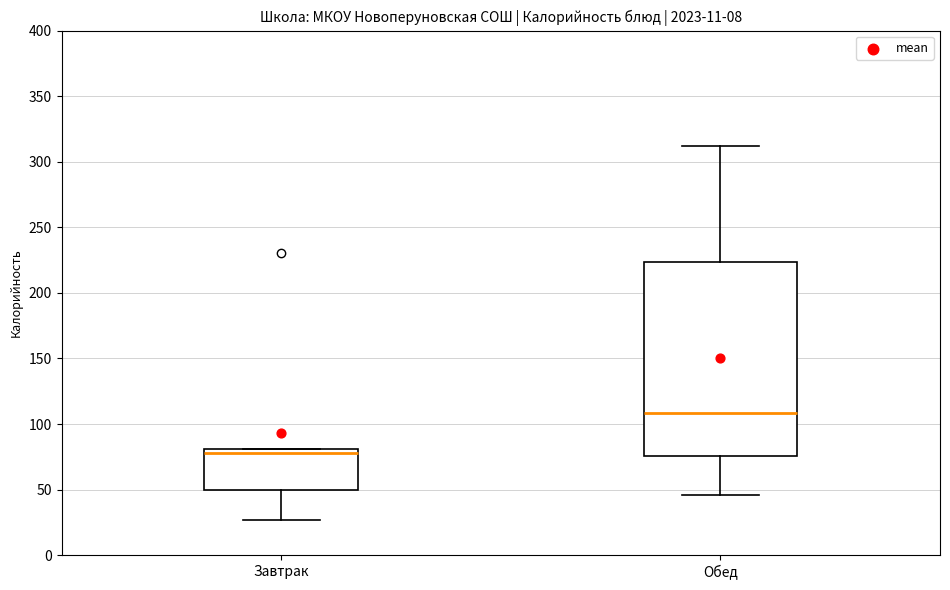

Reading left to right, read every box against the y-axis: the position of its median line, the range the box covers, and the ends of its whiskers. The values are not printed on the chart, so give them approximately, as read against the axis.

Завтрак: median 80 (just below the box's upper edge), box 50 to 80, whiskers 25 to 80
Обед: median 110, box 75 to 225, whiskers 45 to 310